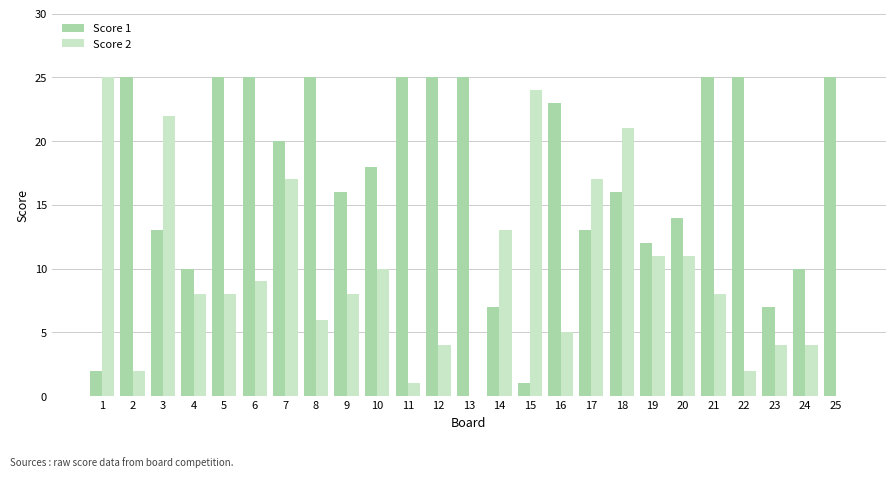

Which series changed the most between 1 and 7?

Score 1